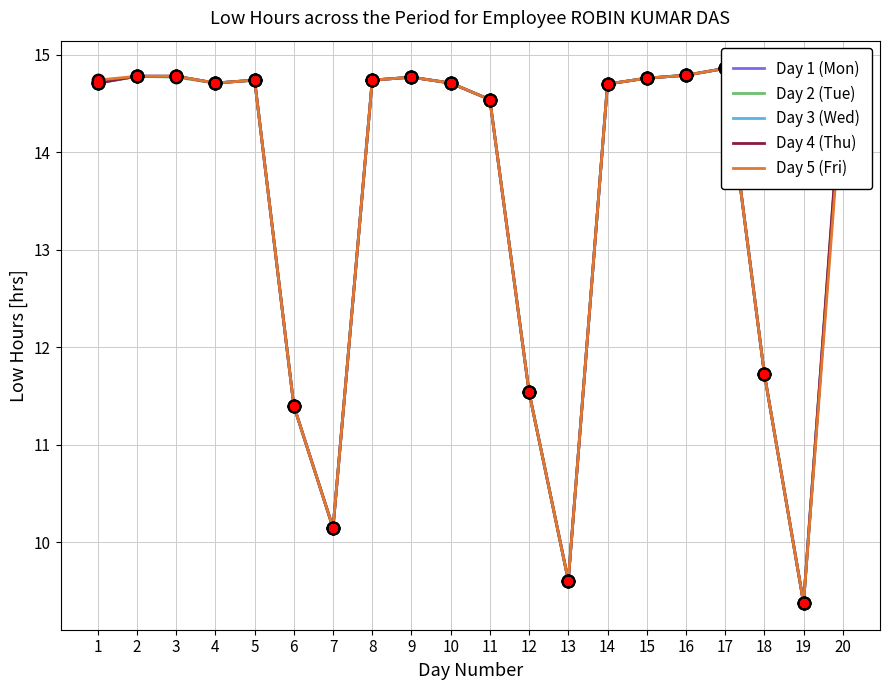

Which series has the widest spread of Y values?

Day 4 (Thu)